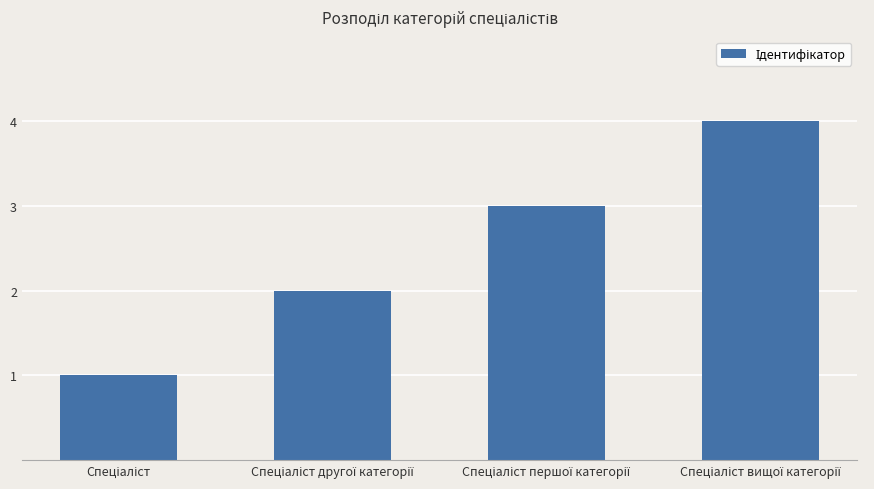

Reading left to right, extract all data points from this chart.

1	2	3	4